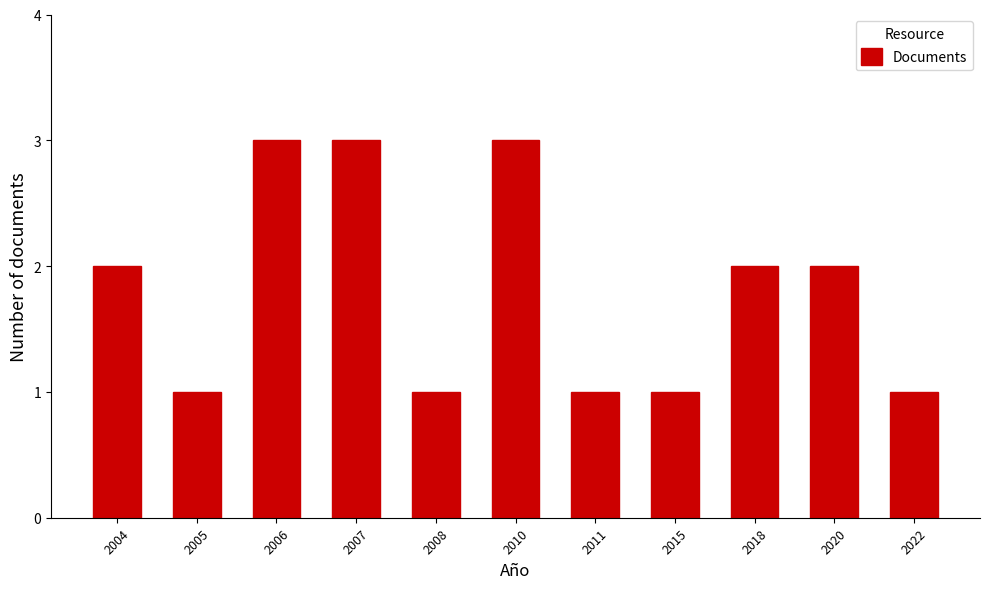

Reading left to right, list all the values displayed in this chart.

2	1	3	3	1	3	1	1	2	2	1